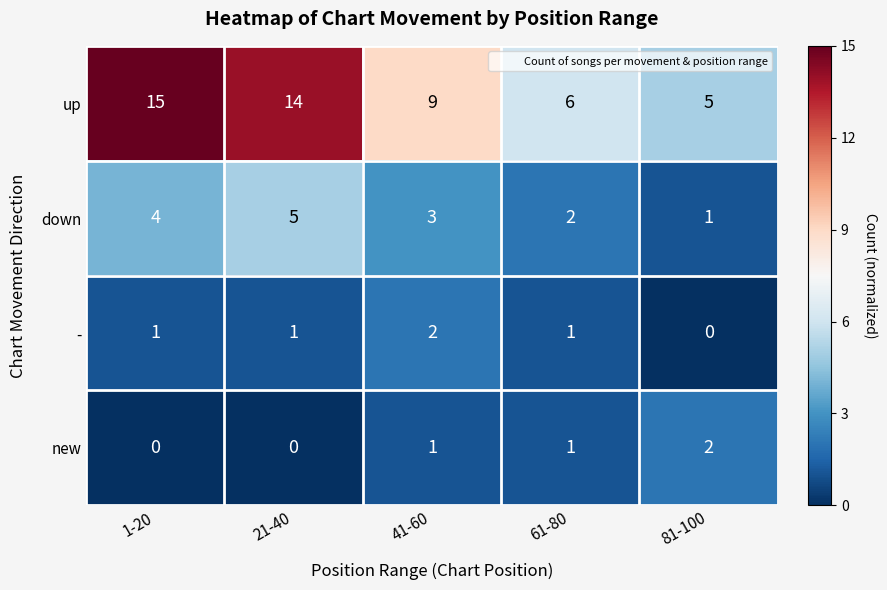

At which label does down first exceed 3?

1-20